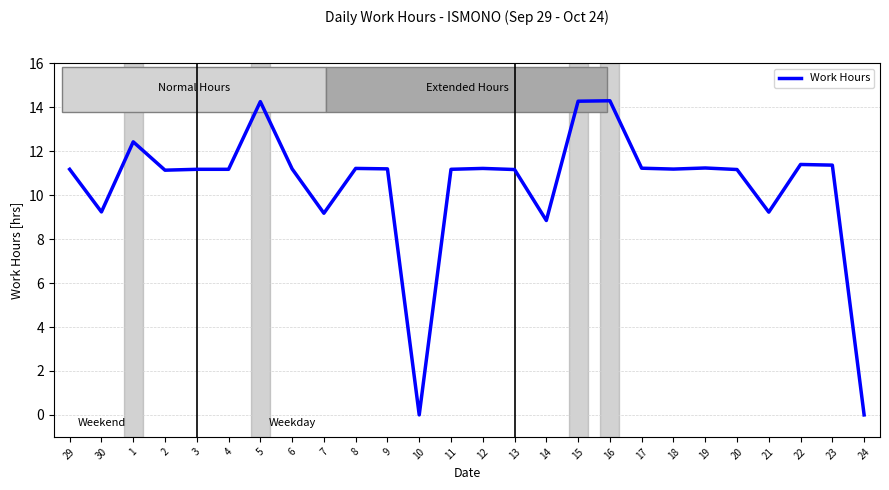

Is it true that the value at 1 is 12.4?

True